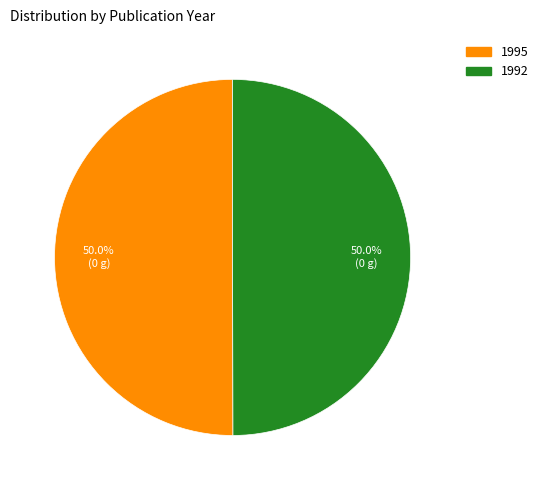

The 1992 slice represents 50% of the pie. True or false?

True